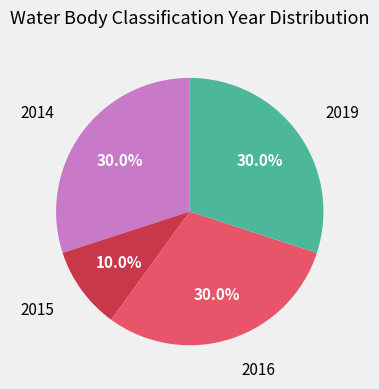

Is there any slice that represents more than half of the pie?

No